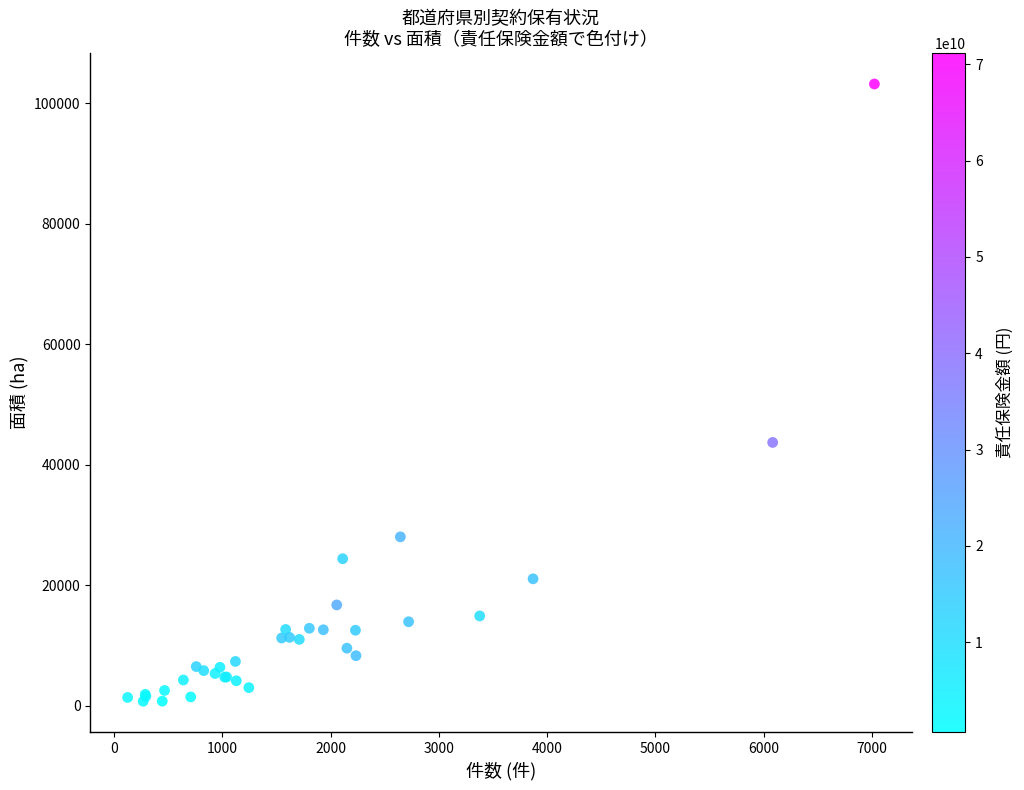

What Y value in the scatter plot is closest to 51950?

43681.3